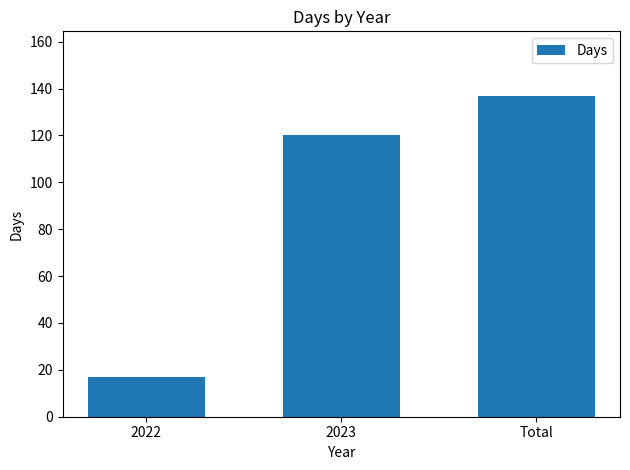

What is the sum of the values at 2023 and Total?

257